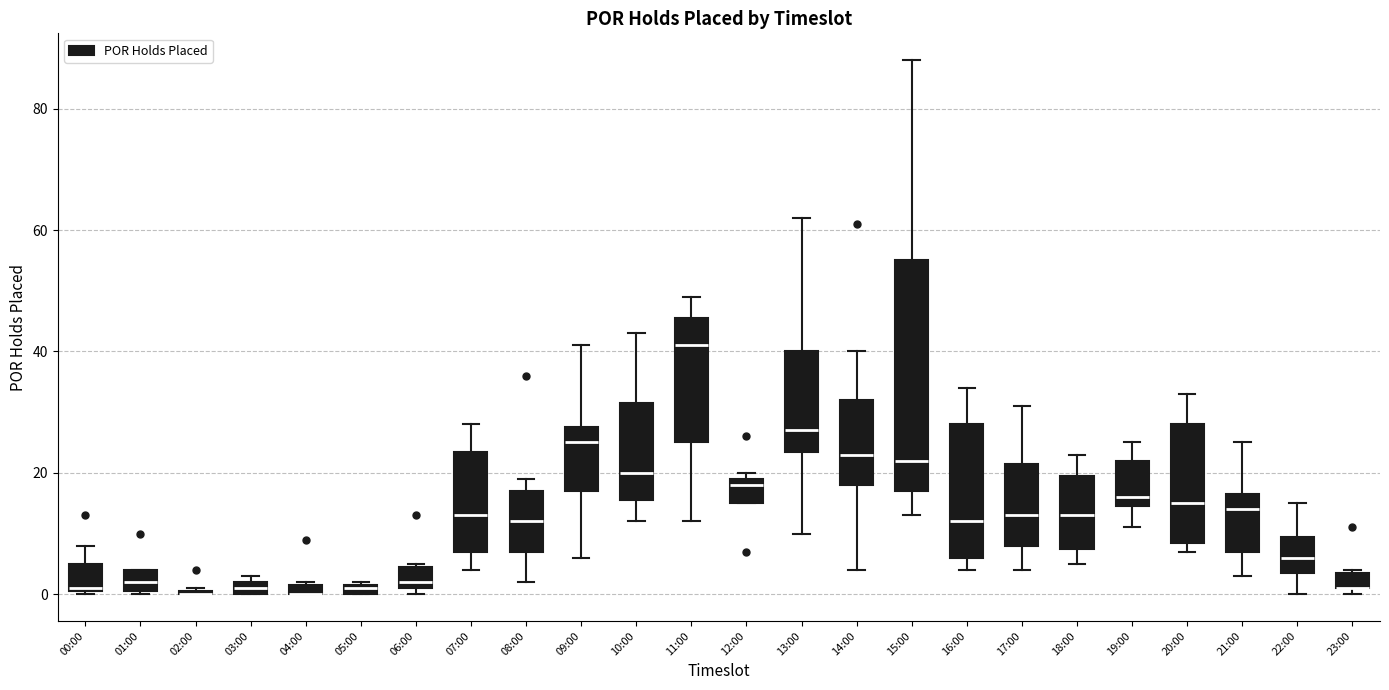

Where is the upper edge of the box for 04:00 on the y-axis? The values are not printed on the chart, so give them approximately, as read against the axis.

2